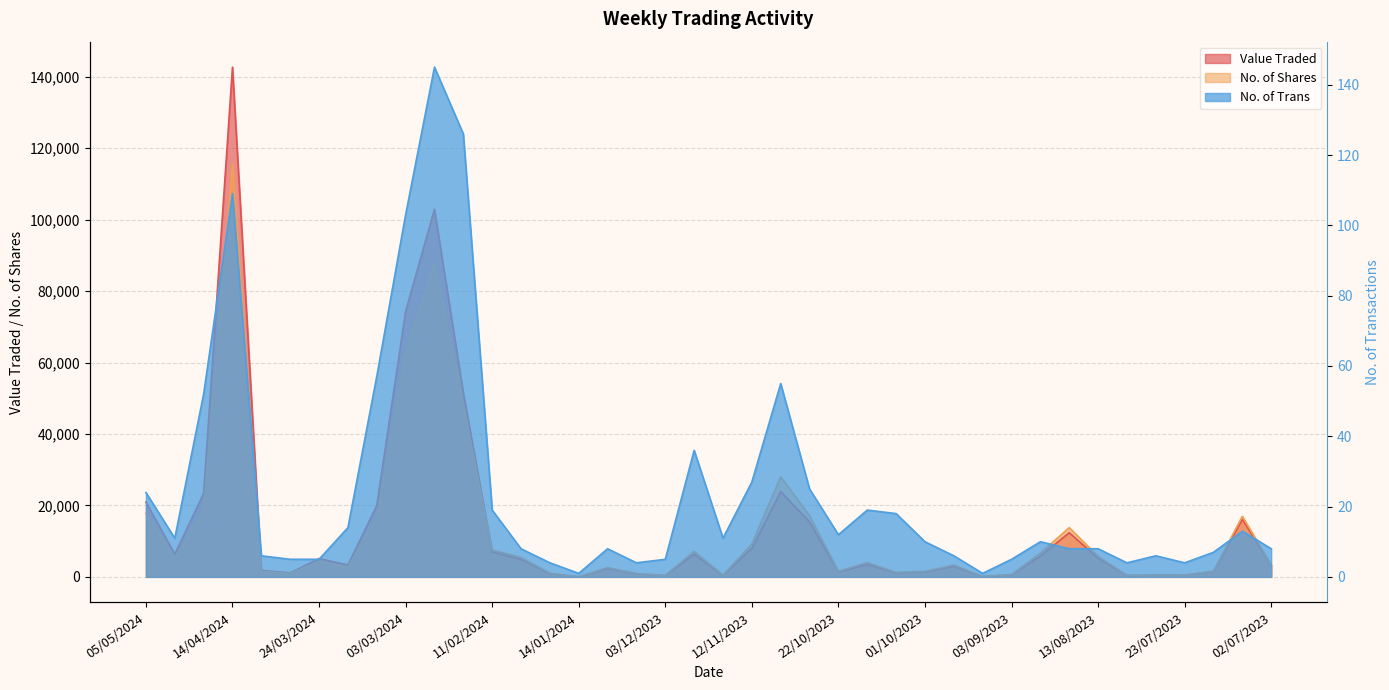

Reading right to left, list all the values displayed in this chart.

Value Traded: 02/07/2023=3216	09/07/2023=16108	16/07/2023=1527	23/07/2023=465	30/07/2023=478	06/08/2023=383	13/08/2023=5233	20/08/2023=12367	27/08/2023=5836	03/09/2023=588	10/09/2023=90	24/09/2023=3000	01/10/2023=1411	08/10/2023=1137	15/10/2023=3486	22/10/2023=1394	29/10/2023=15381	05/11/2023=23873	12/11/2023=7990	19/11/2023=435	26/11/2023=6346	03/12/2023=376	10/12/2023=858	17/12/2023=2341	14/01/2024=14	21/01/2024=925	04/02/2024=4909	11/02/2024=7023	18/02/2024=51533	25/02/2024=102903	03/03/2024=74286	10/03/2024=19959	17/03/2024=3342	24/03/2024=5116	31/03/2024=1121	07/04/2024=1830	14/04/2024=142676	21/04/2024=23363	28/04/2024=6357	05/05/2024=20931
No. of Shares: 02/07/2023=3378	09/07/2023=16950	16/07/2023=1600	23/07/2023=500	30/07/2023=515	06/08/2023=410	13/08/2023=5750	20/08/2023=13778	27/08/2023=6651	03/09/2023=650	10/09/2023=100	24/09/2023=3300	01/10/2023=1547	08/10/2023=1250	15/10/2023=4000	22/10/2023=1562	29/10/2023=17107	05/11/2023=27990	12/11/2023=9180	19/11/2023=495	26/11/2023=7166	03/12/2023=400	10/12/2023=941	17/12/2023=2600	14/01/2024=15	21/01/2024=1005	04/02/2024=5450	11/02/2024=7528	18/02/2024=48362	25/02/2024=87791	03/03/2024=62591	10/03/2024=16319	17/03/2024=2801	24/03/2024=4304	31/03/2024=950	07/04/2024=1532	14/04/2024=115644	21/04/2024=18306	28/04/2024=5300	05/05/2024=17800
No. of Trans: 02/07/2023=8	09/07/2023=13	16/07/2023=7	23/07/2023=4	30/07/2023=6	06/08/2023=4	13/08/2023=8	20/08/2023=8	27/08/2023=10	03/09/2023=5	10/09/2023=1	24/09/2023=6	01/10/2023=10	08/10/2023=18	15/10/2023=19	22/10/2023=12	29/10/2023=25	05/11/2023=55	12/11/2023=27	19/11/2023=11	26/11/2023=36	03/12/2023=5	10/12/2023=4	17/12/2023=8	14/01/2024=1	21/01/2024=4	04/02/2024=8	11/02/2024=19	18/02/2024=126	25/02/2024=145	03/03/2024=103	10/03/2024=57	17/03/2024=14	24/03/2024=5	31/03/2024=5	07/04/2024=6	14/04/2024=109	21/04/2024=52	28/04/2024=11	05/05/2024=24